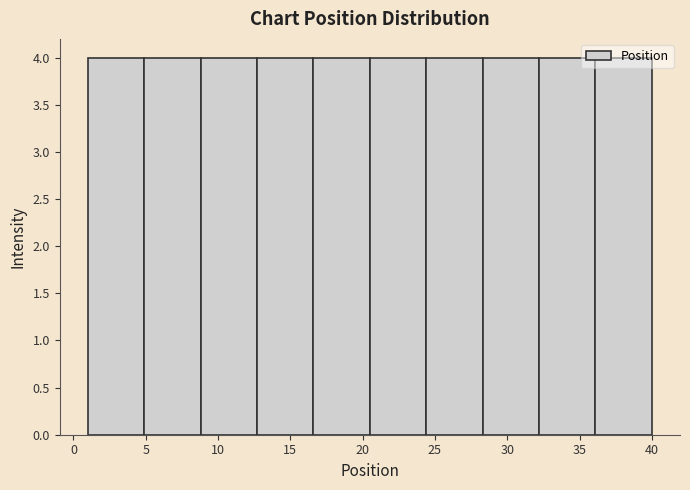

Reading left to right, transcribe this chart: for each bar, give the range it covers on the x-axis and its height. Neither the bar edges nor the heights are printed on the chart, so give them approximately, as read against the axes.

1.0 to 4.9: 4
4.9 to 8.8: 4
8.8 to 12.7: 4
12.7 to 16.6: 4
16.6 to 20.5: 4
20.5 to 24.4: 4
24.4 to 28.3: 4
28.3 to 32.2: 4
32.2 to 36.1: 4
36.1 to 40.0: 4